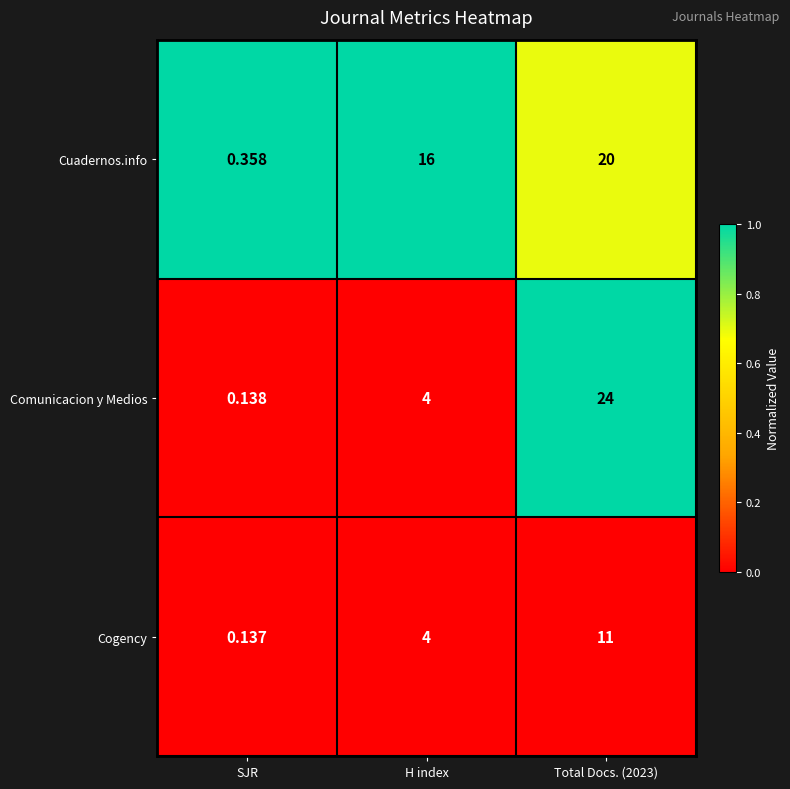

Which series changed the most between SJR and H index?

Cuadernos.info